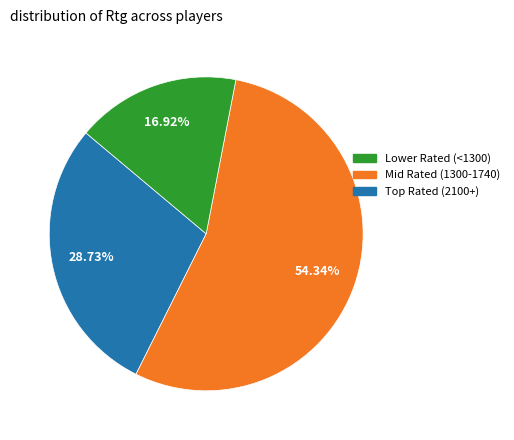

Does any single category account for the majority?

Yes